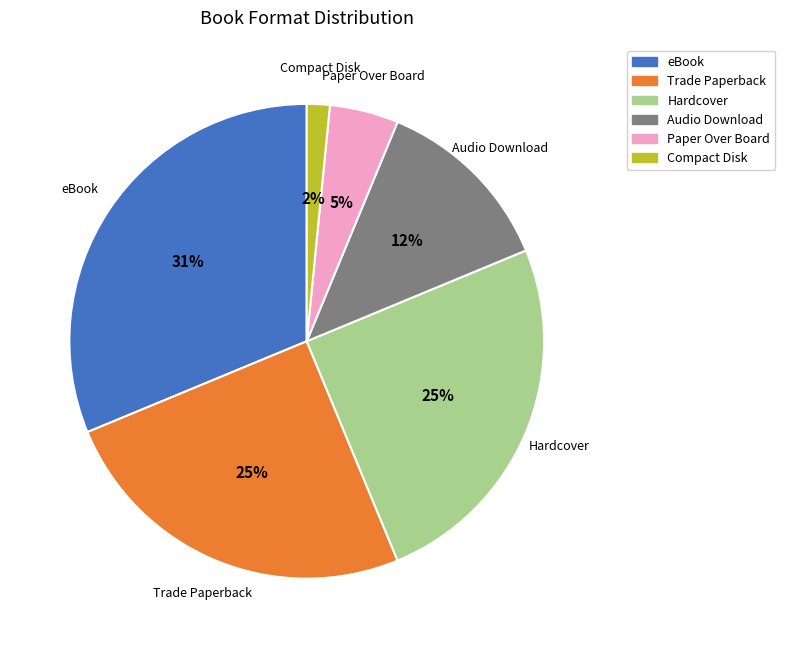

Does Trade Paperback account for over 50% of the chart?

No